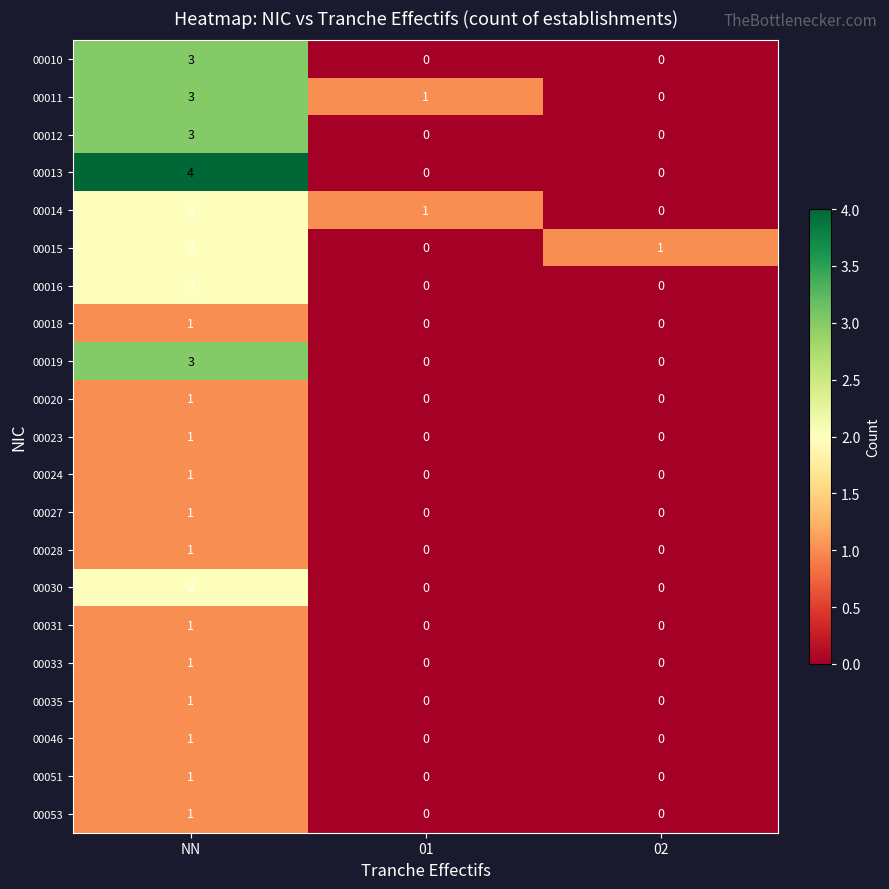

Which category has the highest value across all series?

NN